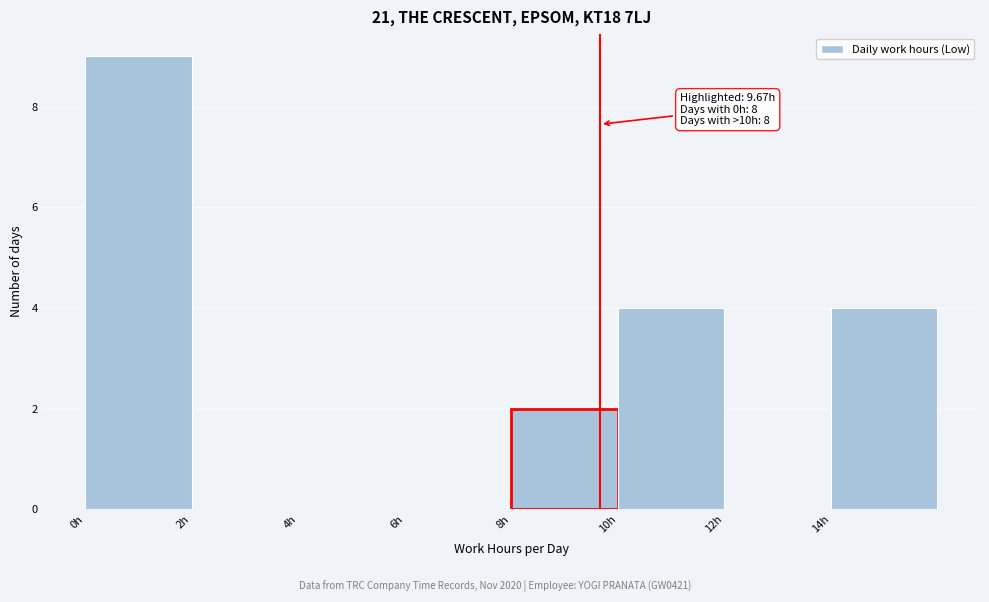

Over which range of the x-axis is the bar tallest?

0 to 2